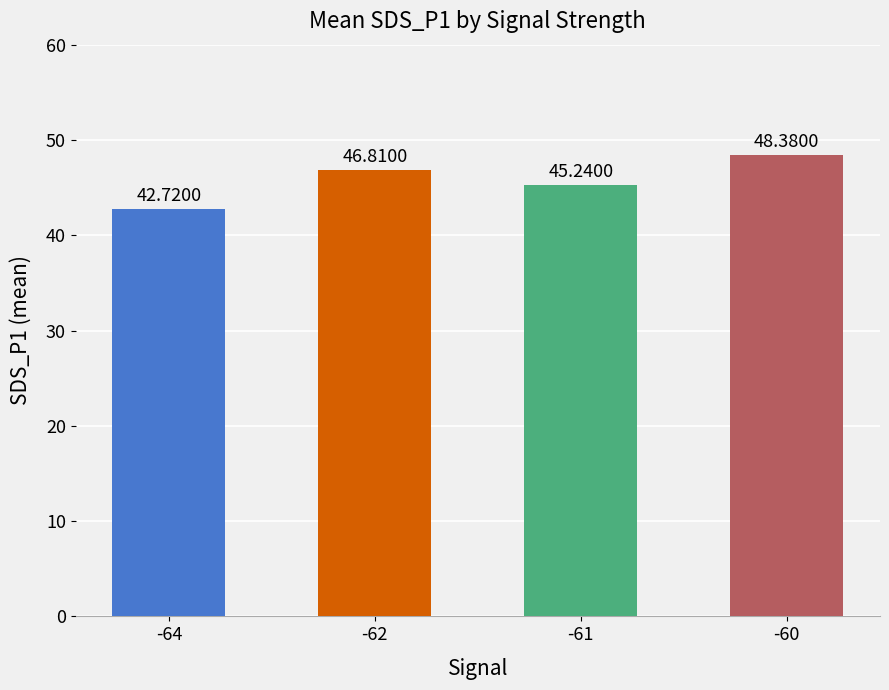

What is the value of the 1st bar from the left?

42.7